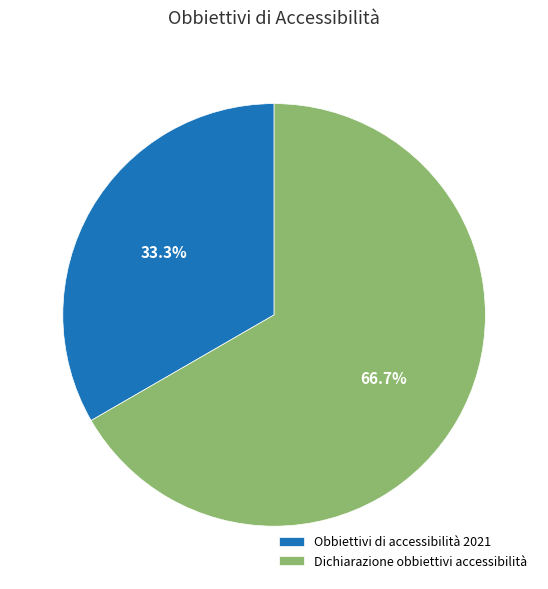

Which slice is the smallest?

Obbiettivi di accessibilità 2021